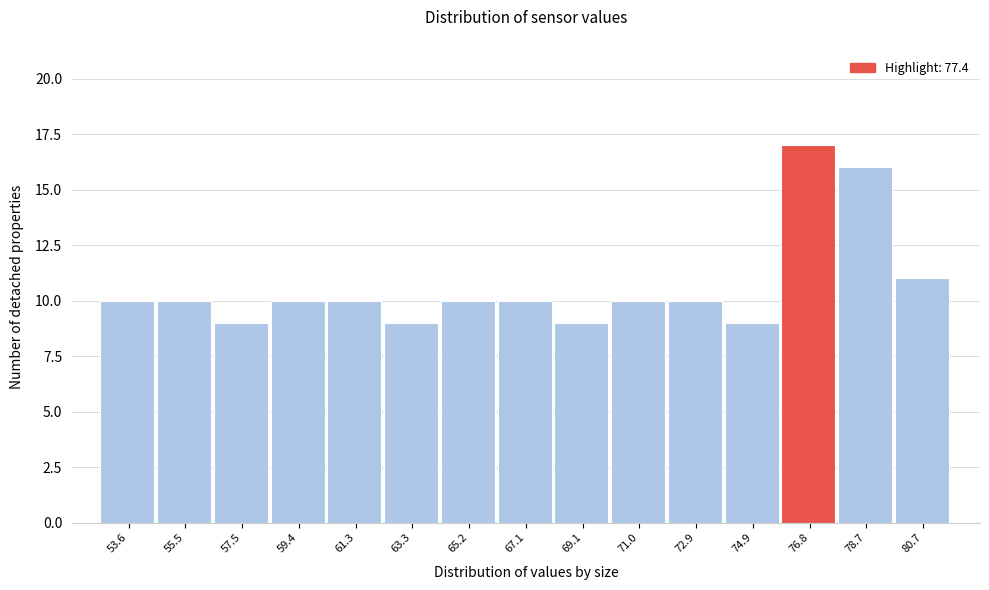

Reading right to left, transcribe all the data shown in this chart.

11	16	17	9	10	10	9	10	10	9	10	10	9	10	10